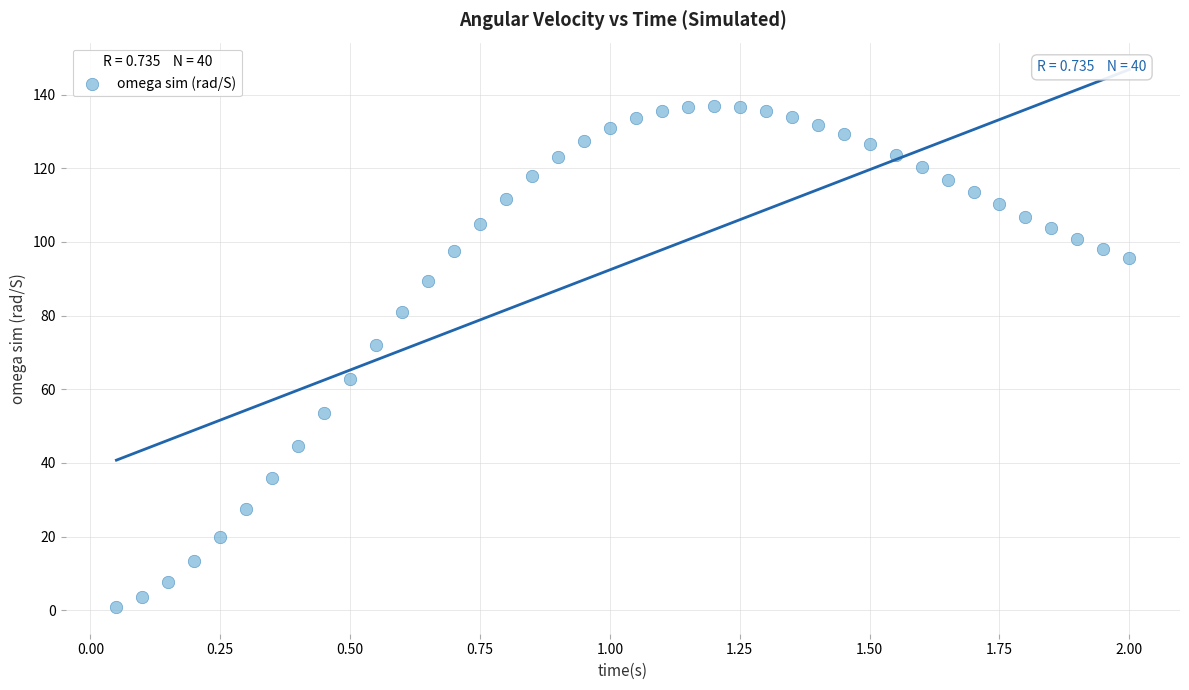

What is the range of Y values (max minus min)?

135.9